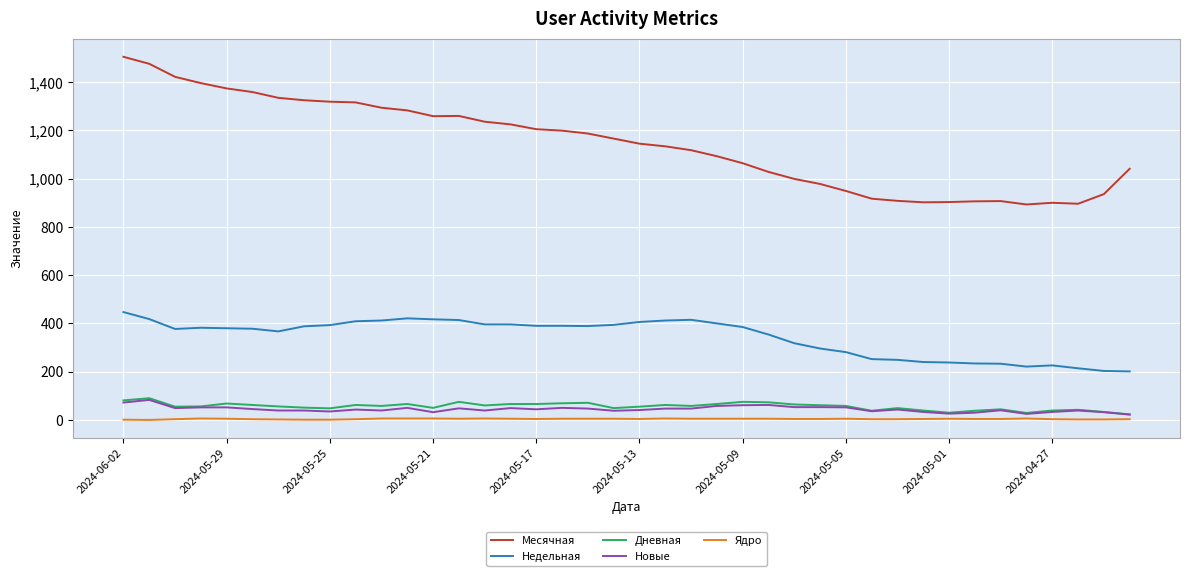

Which series has the largest range (max minus min)?

Месячная